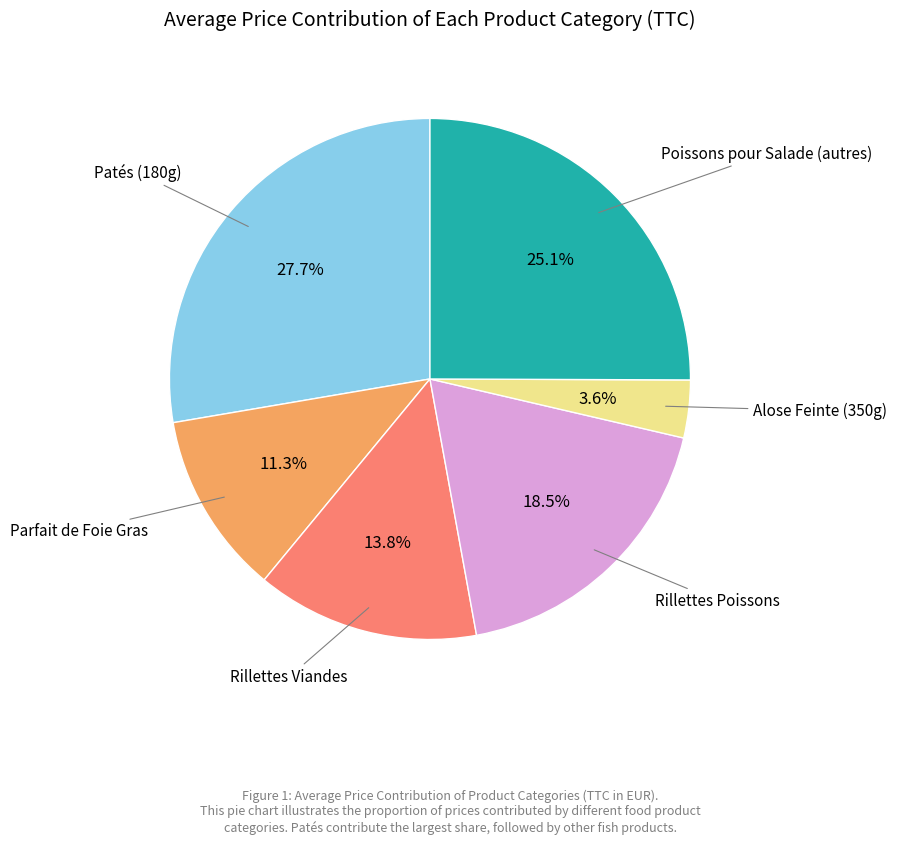

Which category has the biggest portion of the pie?

Patés (180g)